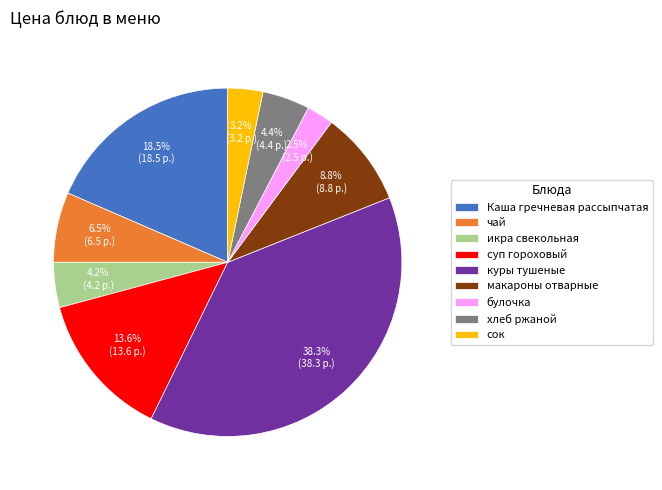

Which slice is the smallest?

булочка